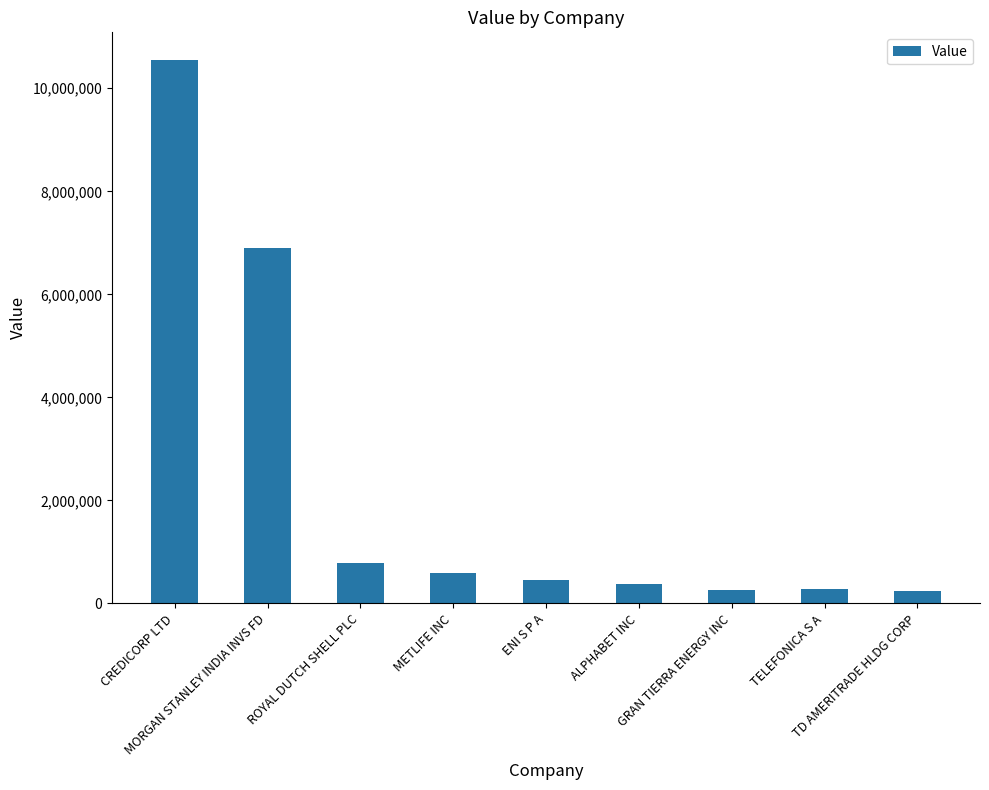

What is the average value?

2272000